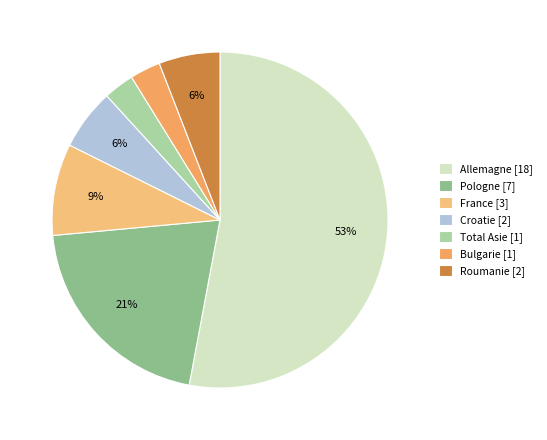

To the nearest percent, what is the difference between the Total Asie and Croatie slice percentages?

3%